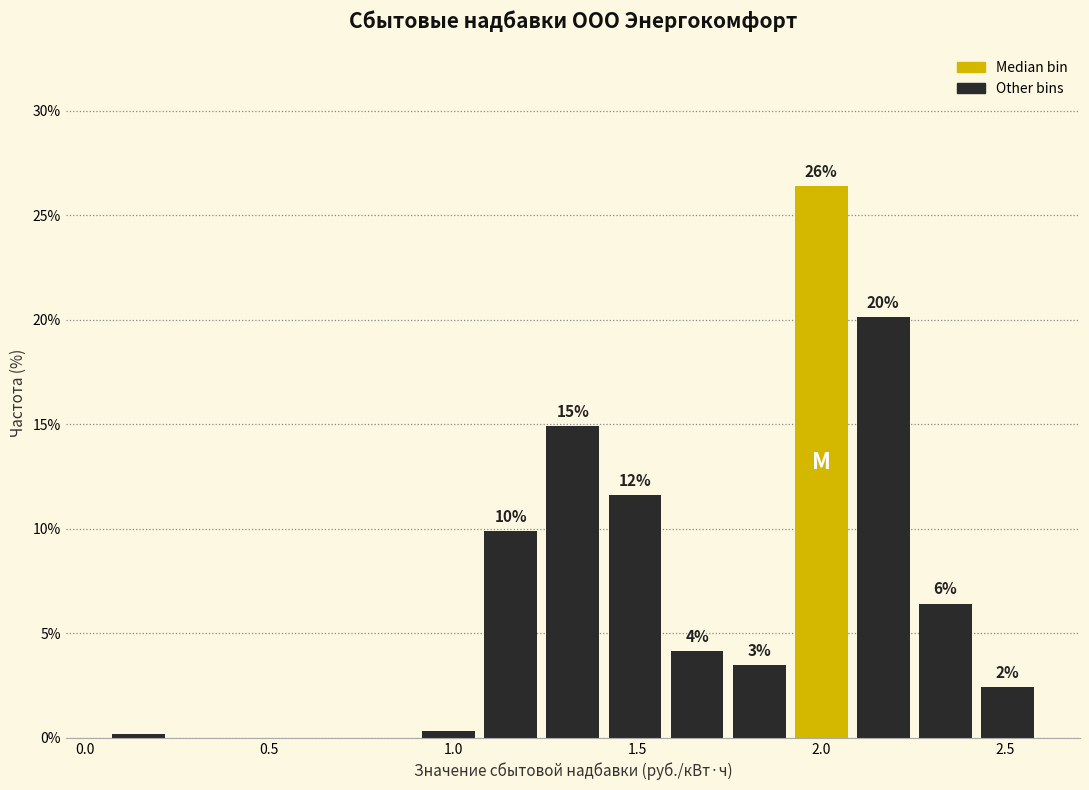

Read against the x-axis, roughly where is the centre of the tallest bar?

2.00